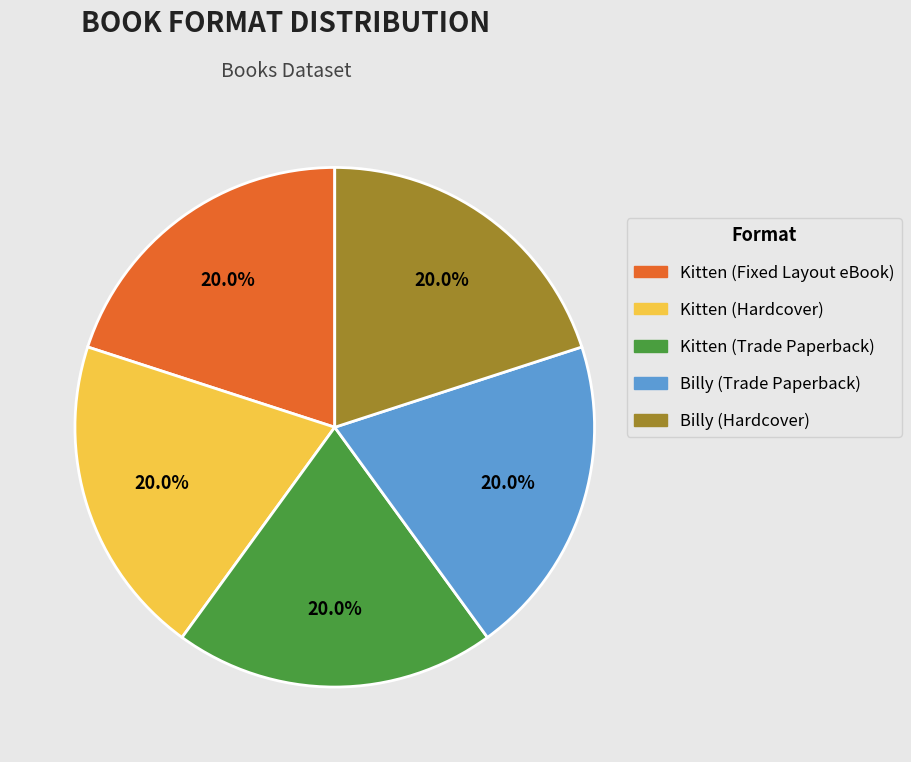

How many slices are in this pie chart?

5